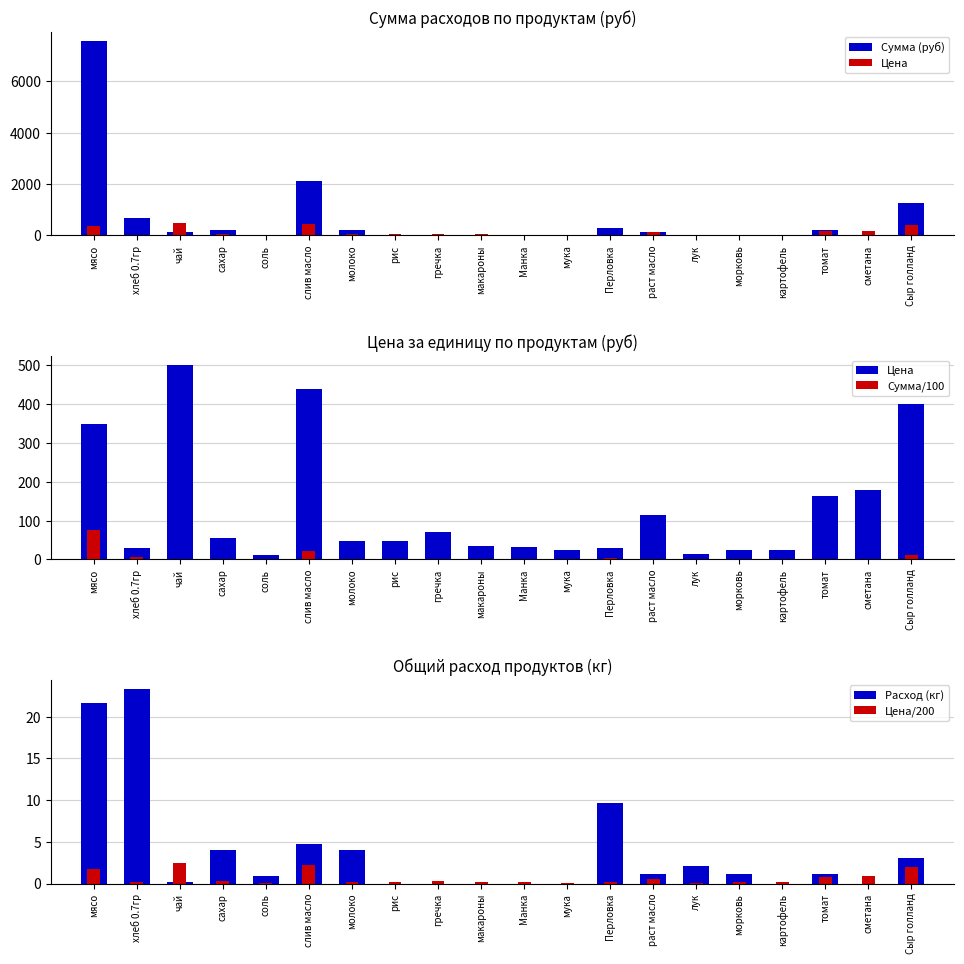

Rank the series by their maximum value, from lowest to highest.

Цена/200, Расход (кг), Сумма/100, Цена, Сумма (руб)